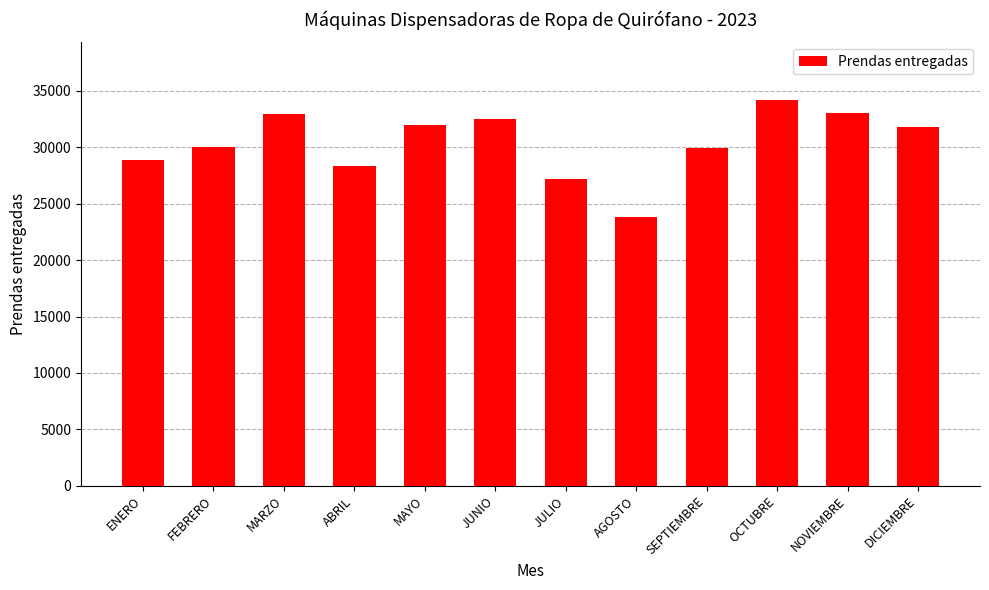

What is the difference between the maximum and second lowest values?

7000